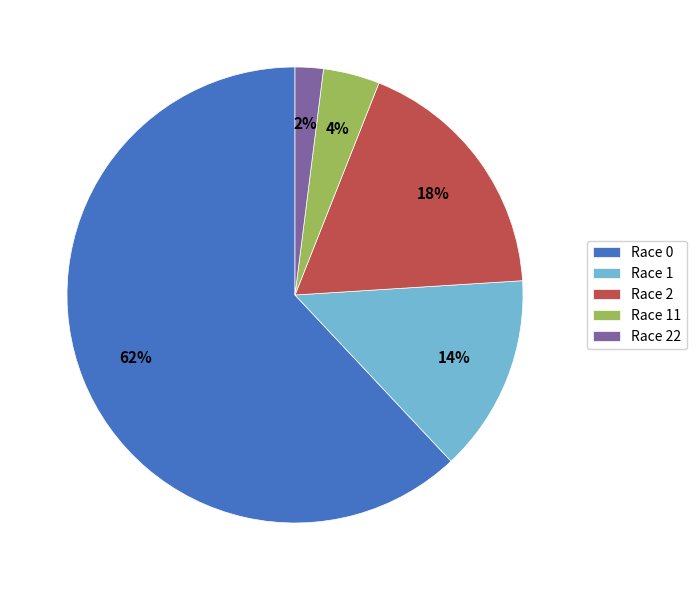

What is the largest slice in the pie chart?

Race 0